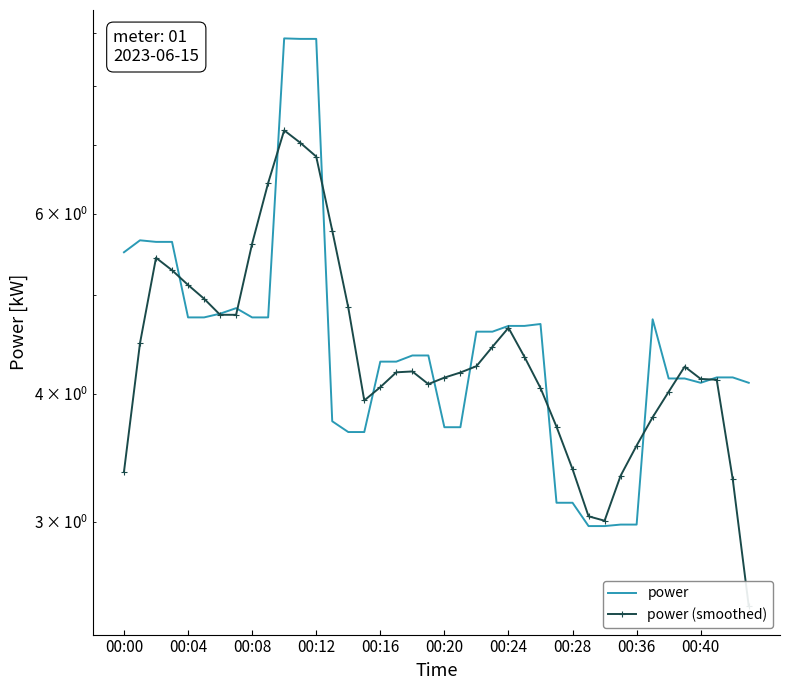

Between 11 and 28, which series saw the biggest shift?

power